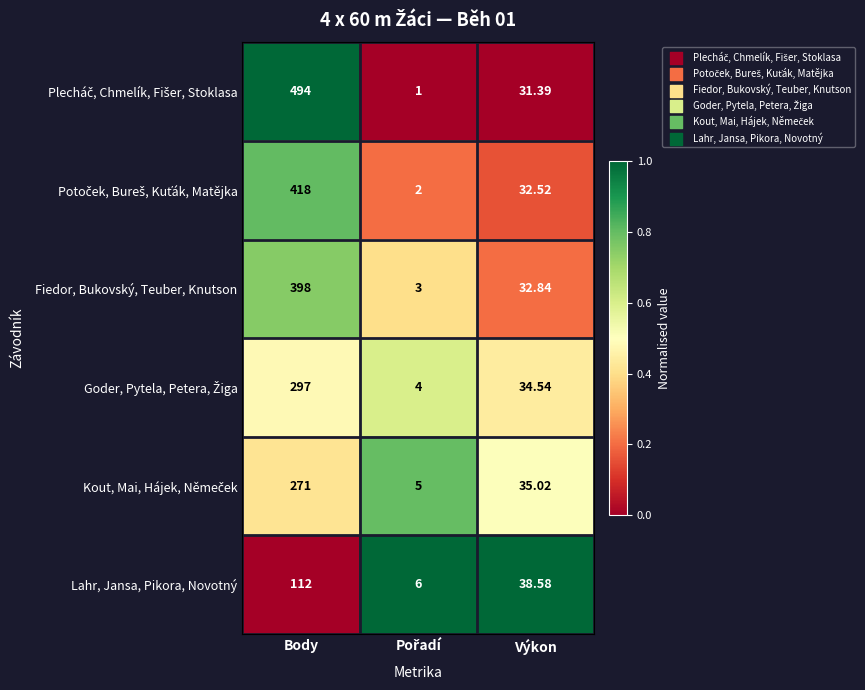

At which label does Fiedor, Bukovský, Teuber, Knutson first exceed 32?

Body